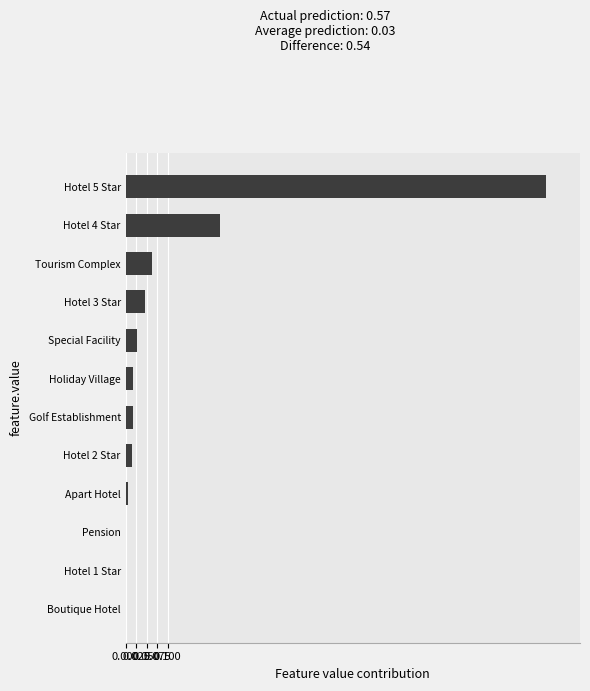

The chart shows a value of 0.0 at Hotel 3 Star. True or false?

True